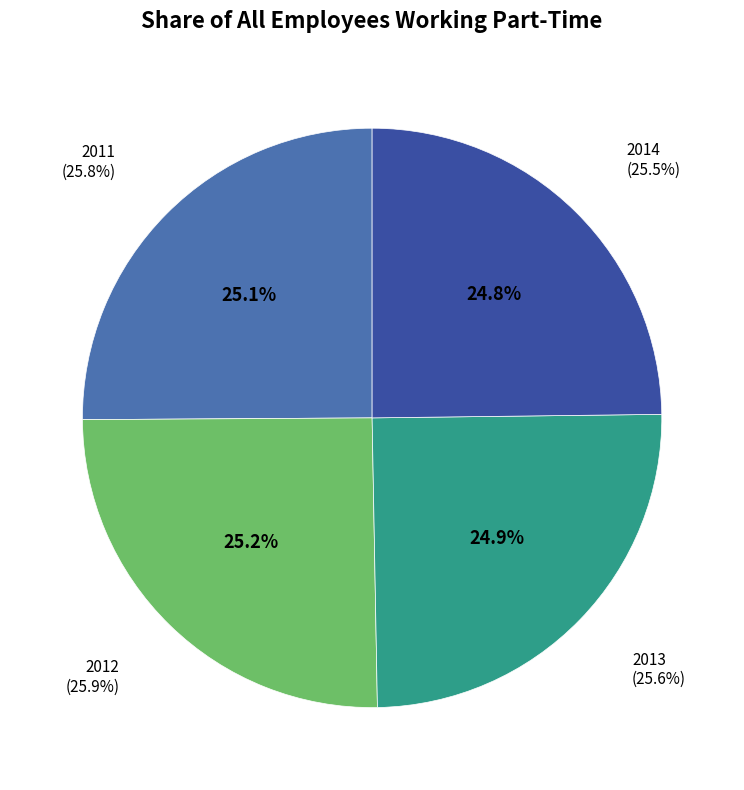

What is the change in value from 2011 to 2014?

-0.3